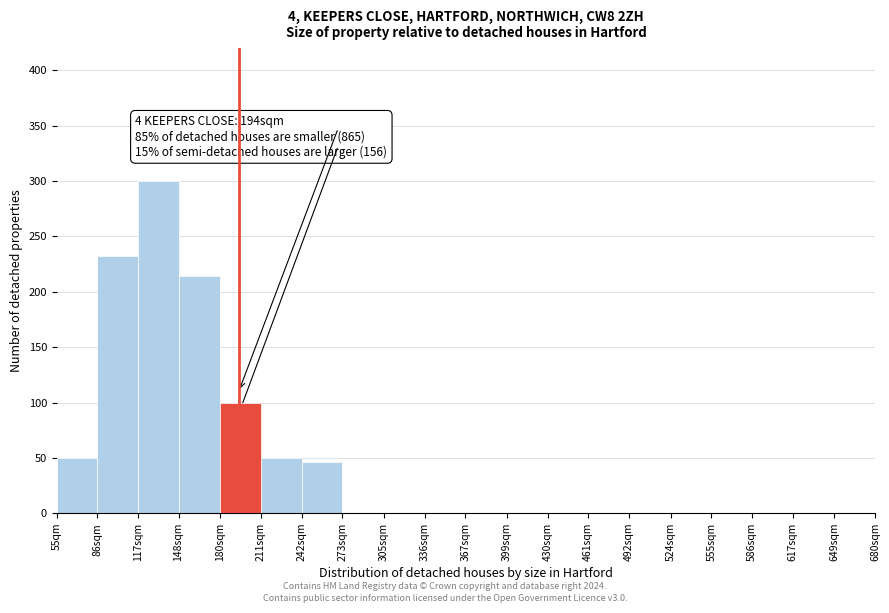

Reading right to left, transcribe all the data shown in this chart.

649sqm=0	617sqm=0	586sqm=0	555sqm=0	524sqm=0	492sqm=0	461sqm=0	430sqm=0	399sqm=0	367sqm=0	336sqm=0	305sqm=0	273sqm=0	242sqm=46	211sqm=50	180sqm=100	148sqm=214	117sqm=300	86sqm=232	55qm=50